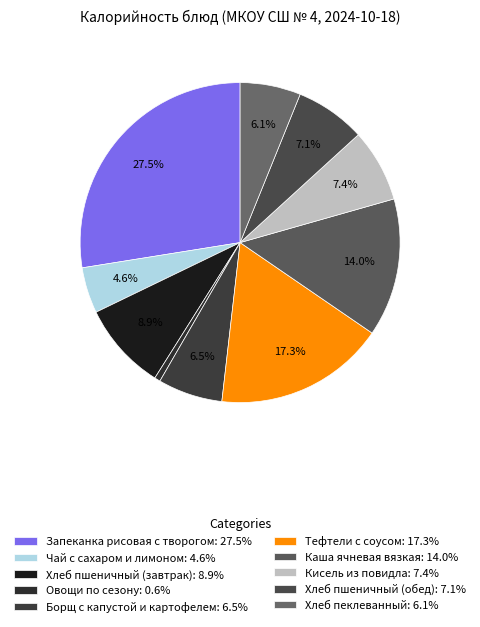

To the nearest percent, what is the combined percentage of Хлеб пшеничный (завтрак) and Борщ с капустой и картофелем?

15%